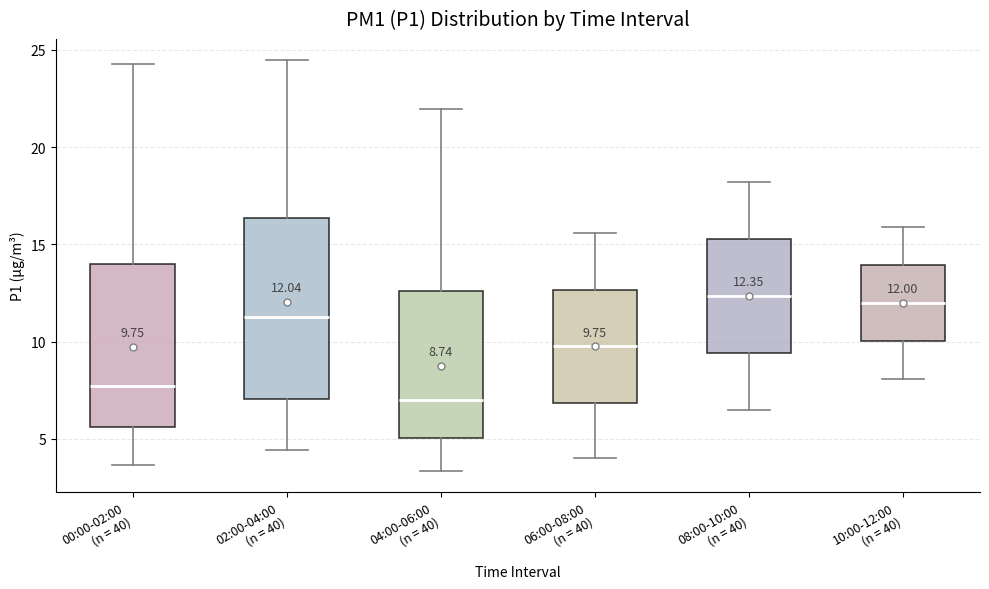

Which box is the tallest, from its lower edge to its upper edge?

02:00-04:00 (n = 40)